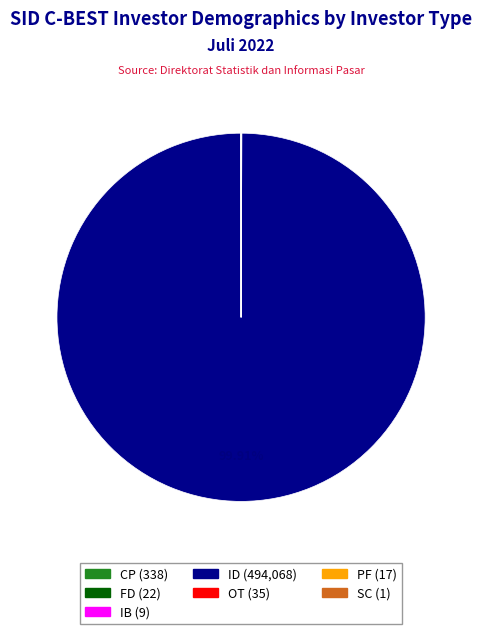

Does any single category account for the majority?

Yes